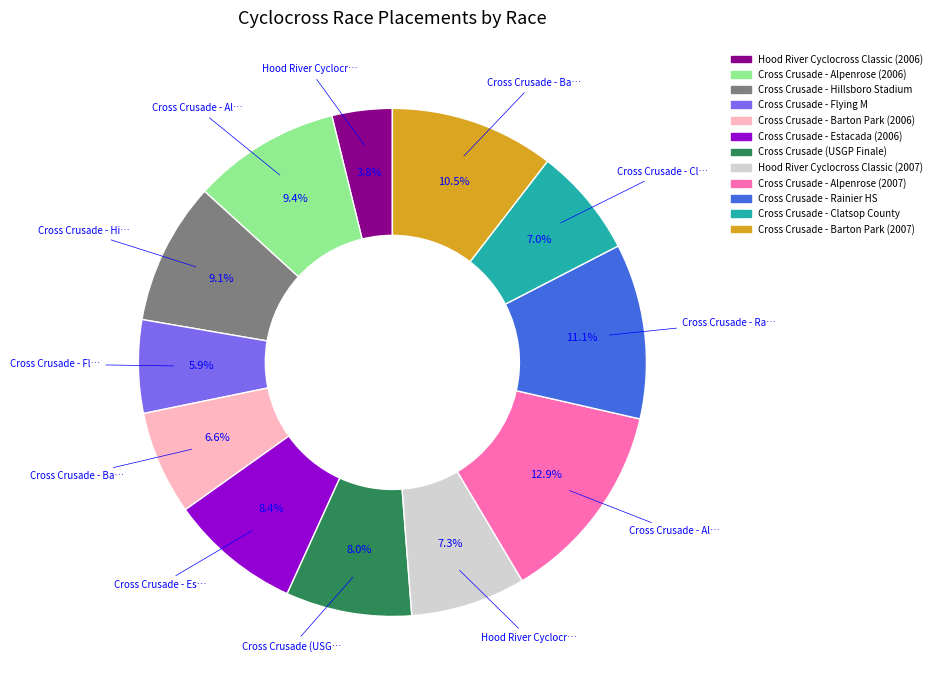

Count the number of slices in the pie.

12